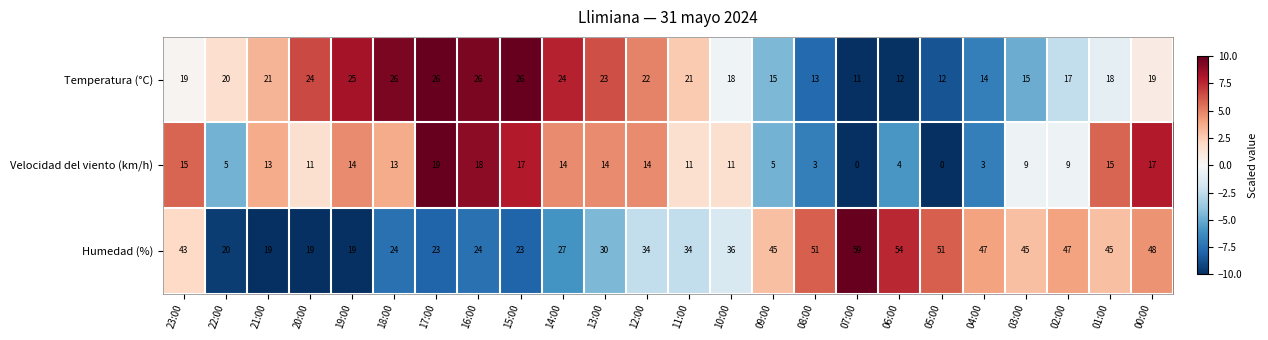

At how many categories does at least one series exceed 23?

22